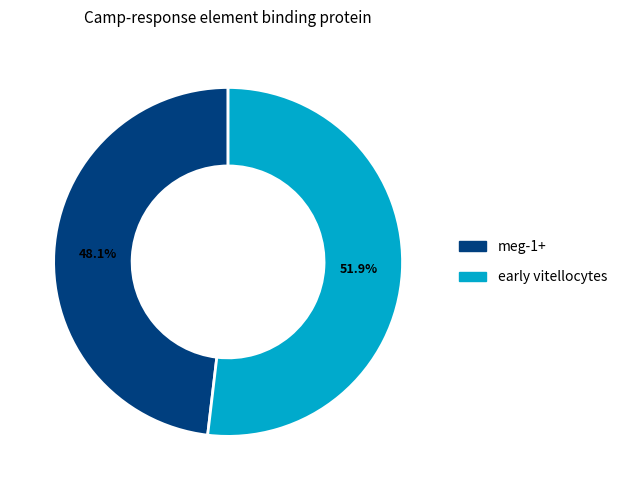

Do meg-1+ and early vitellocytes together represent more than half of the pie?

Yes